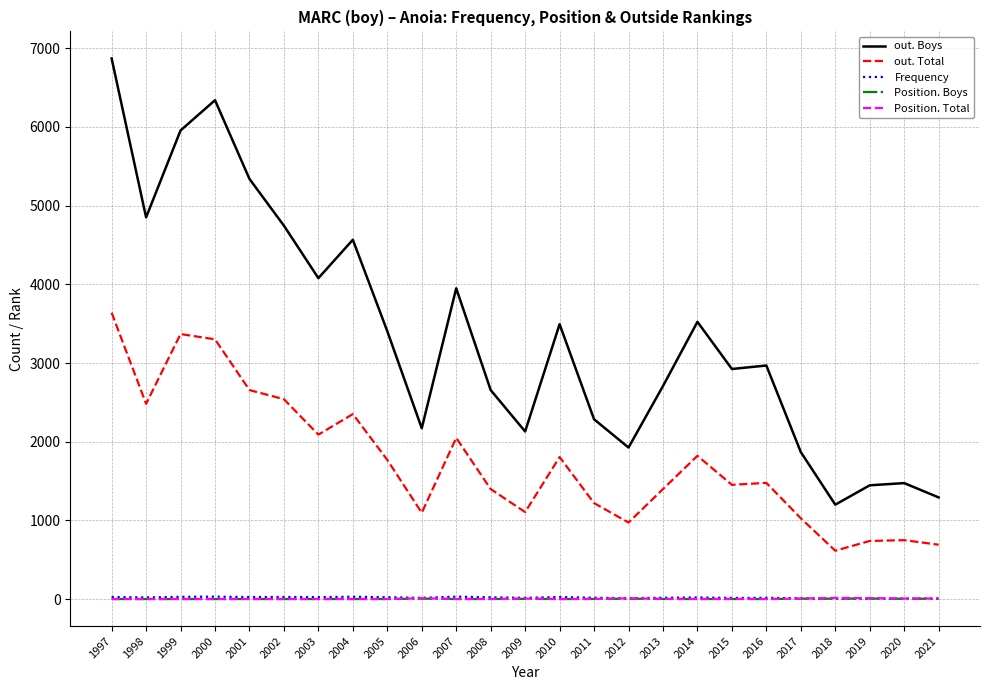

At which category is the sum across all series the highest?

1997